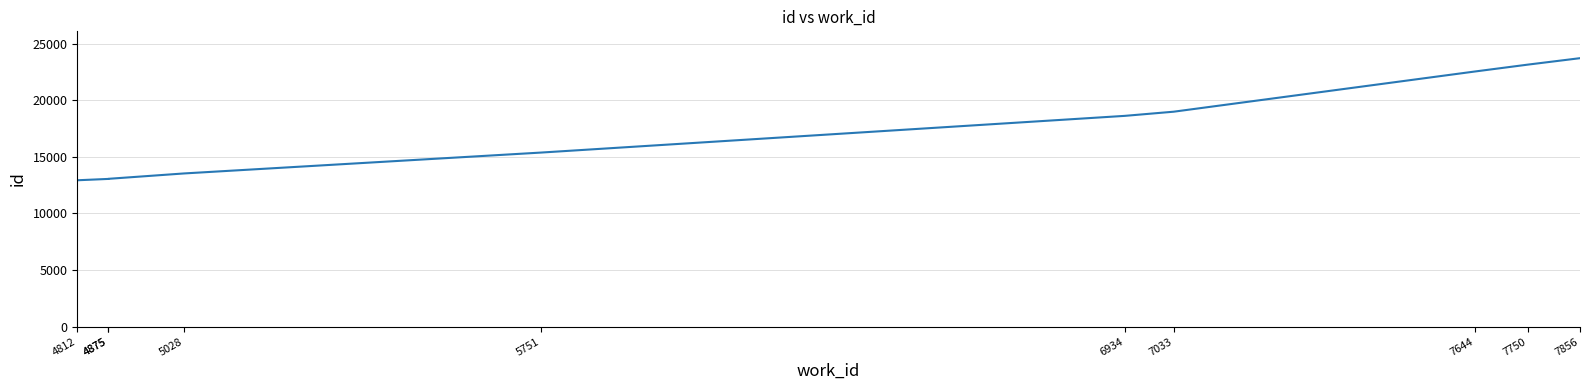

Between 6934 and 4812, which is larger?

6934